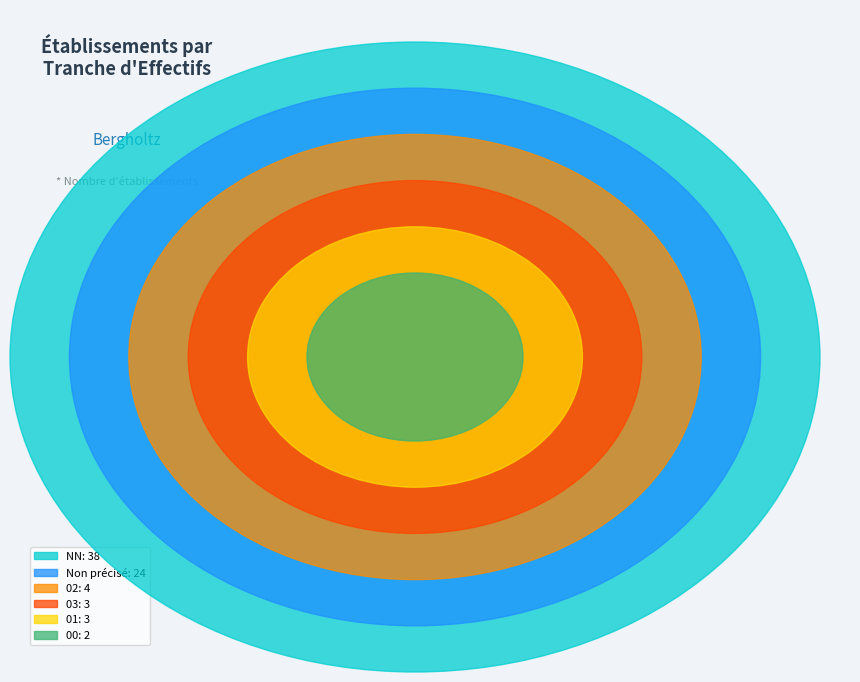

Is it true that 31 is 15% of the pie?

False